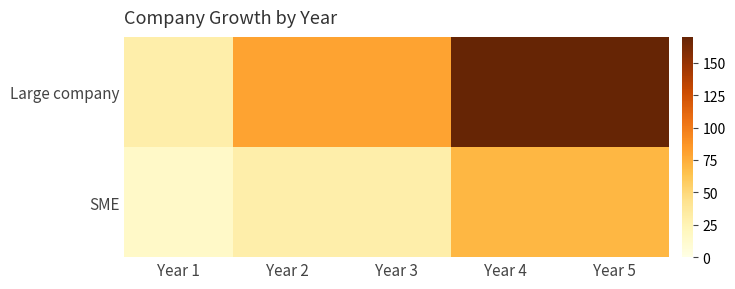

What is the total value across all series at Year 3?

110